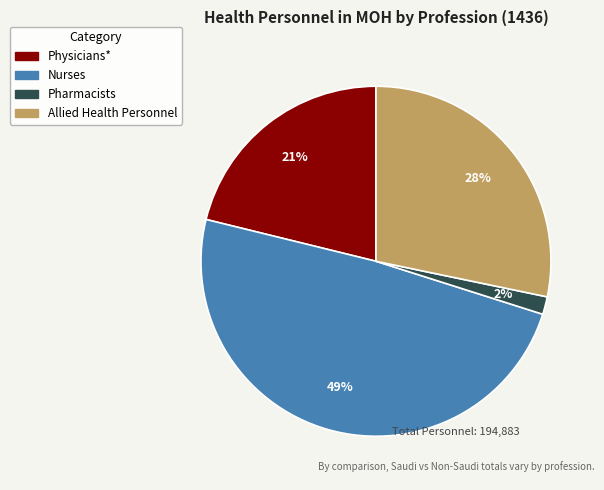

Does Physicians* account for over 50% of the chart?

No